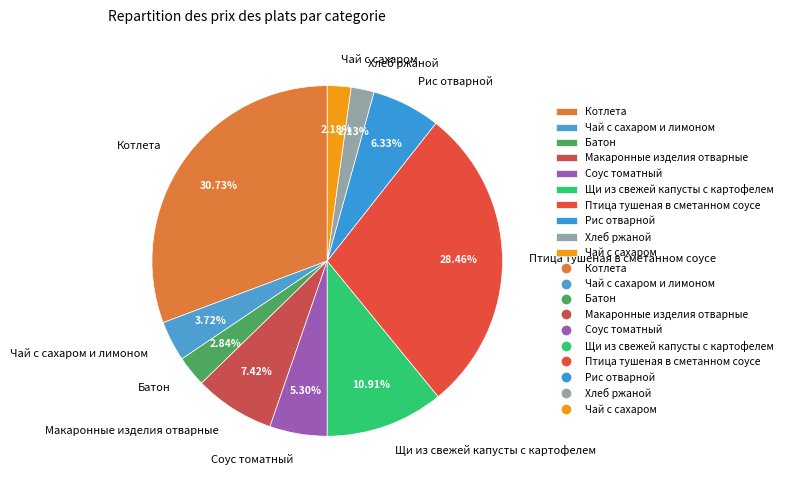

Between Батон and Хлеб ржаной, which is larger?

Батон